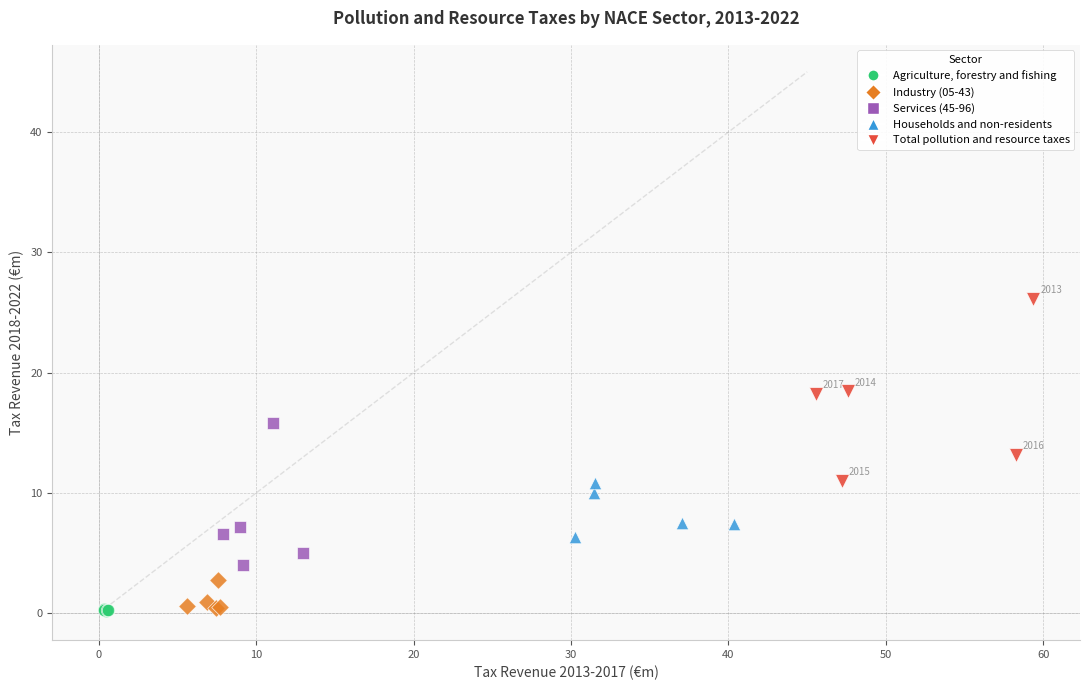

Which series contains the highest Y value?

Total pollution and resource taxes